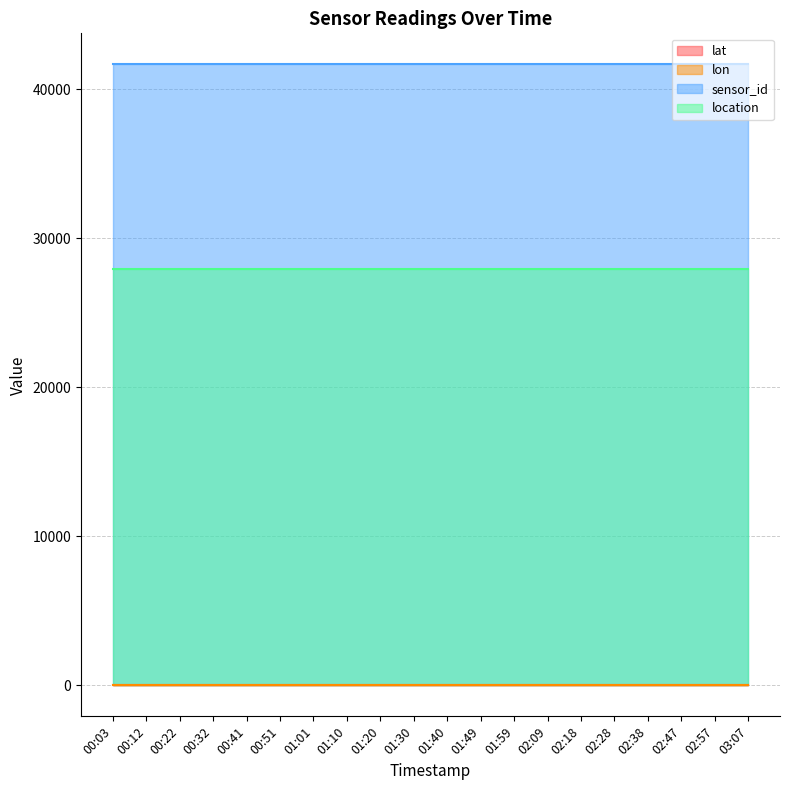

What are all the series names shown in the legend?

lat, lon, sensor_id, location